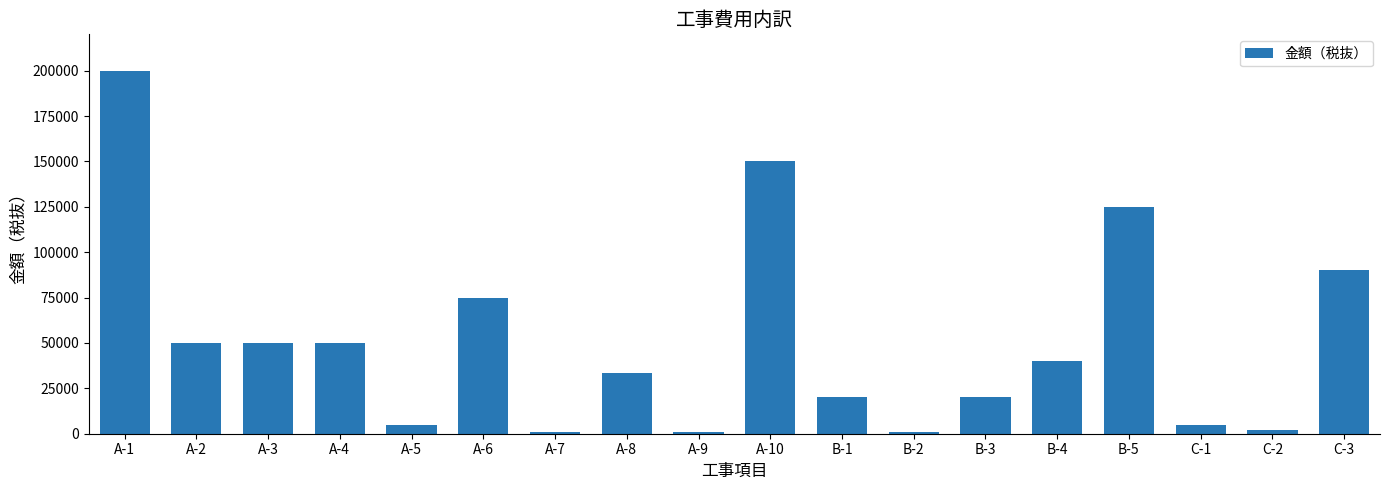

What is the label of the 8th bar from the right?

B-1